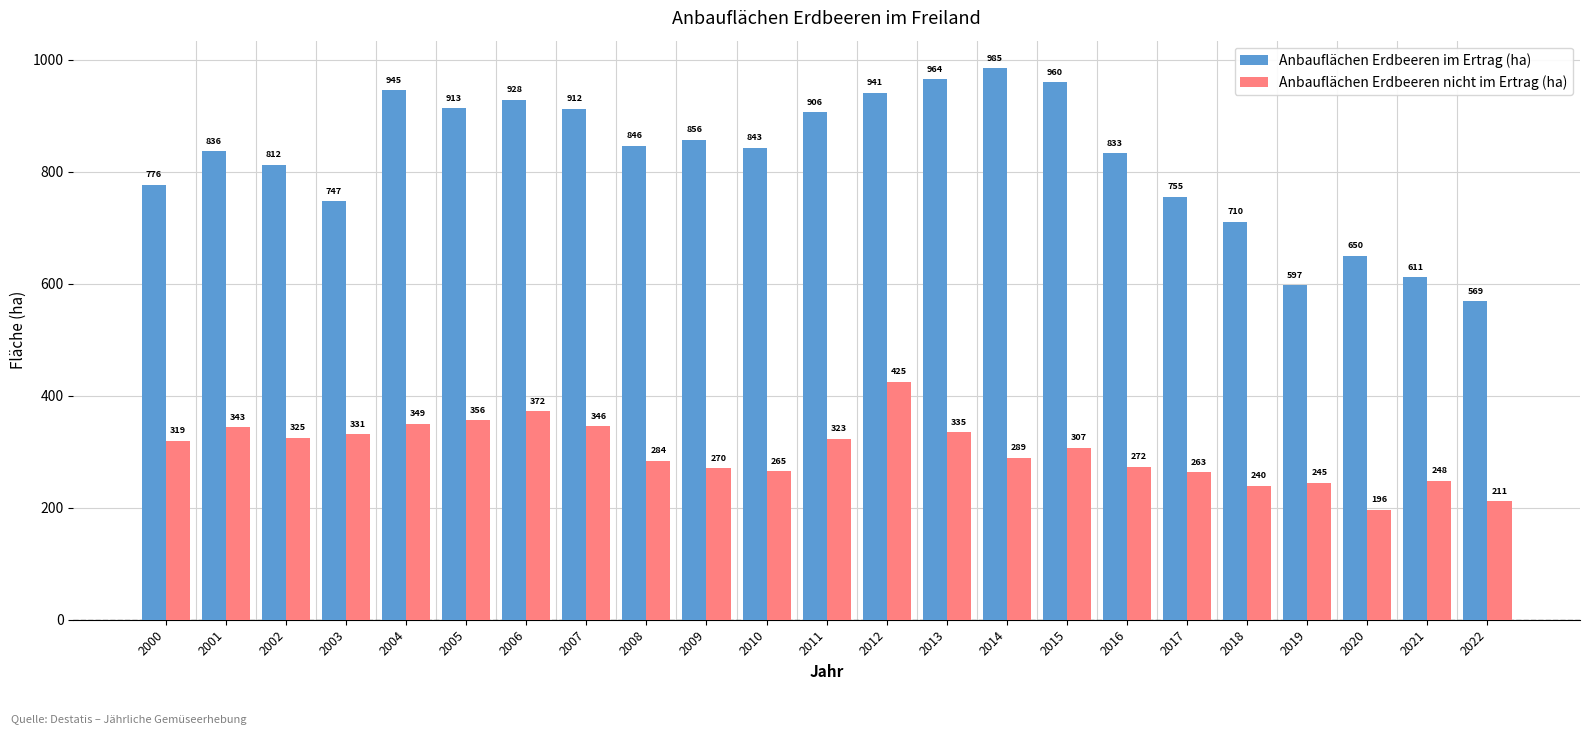

What is the lowest value of the Anbauflächen Erdbeeren im Ertrag (ha) series?

568.8